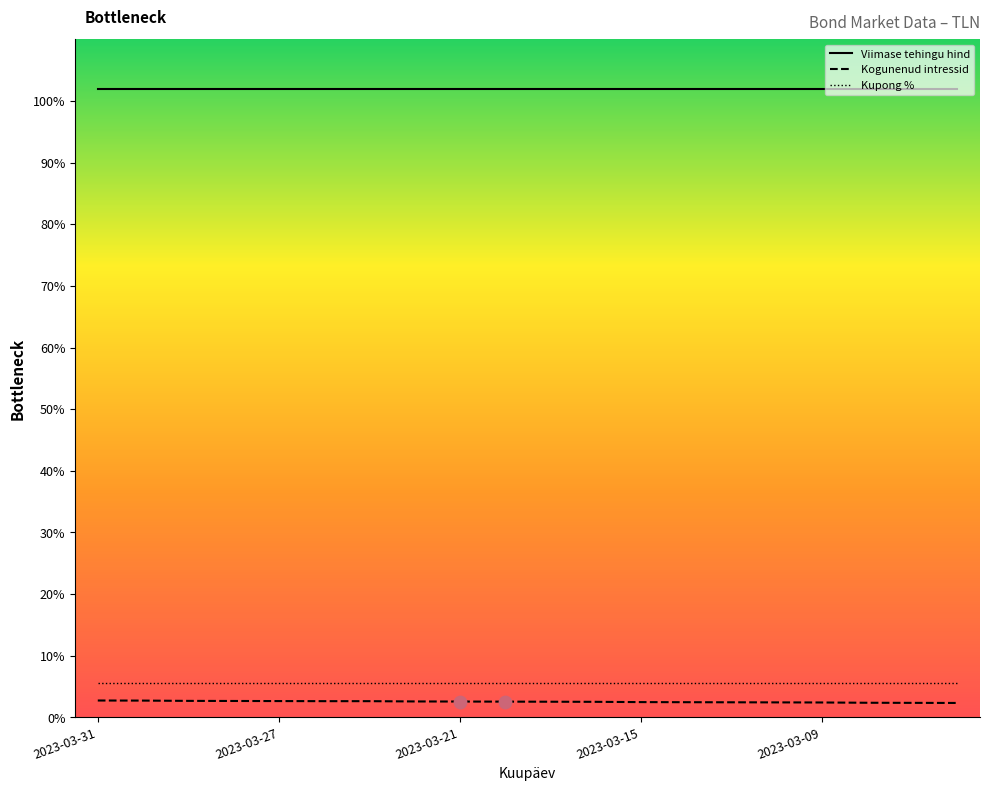

What is the minimum value shown in the chart?

2.3